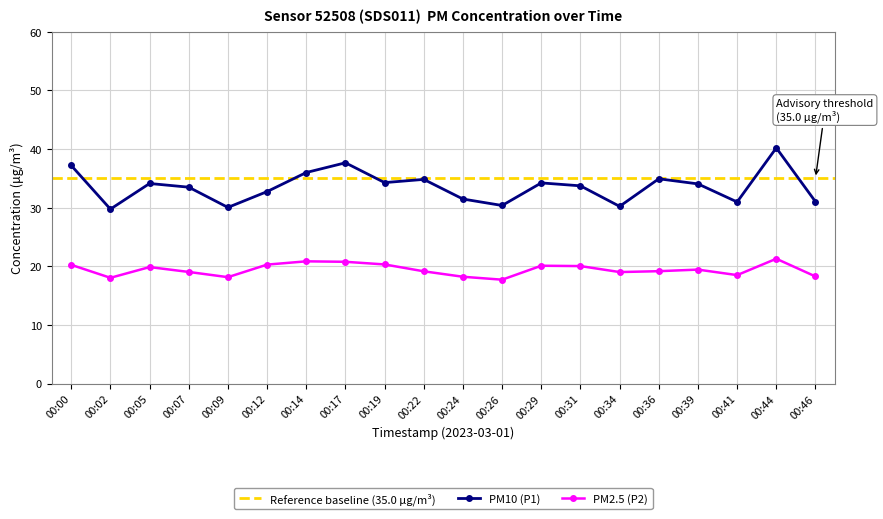

What is the minimum value for P1?

29.7